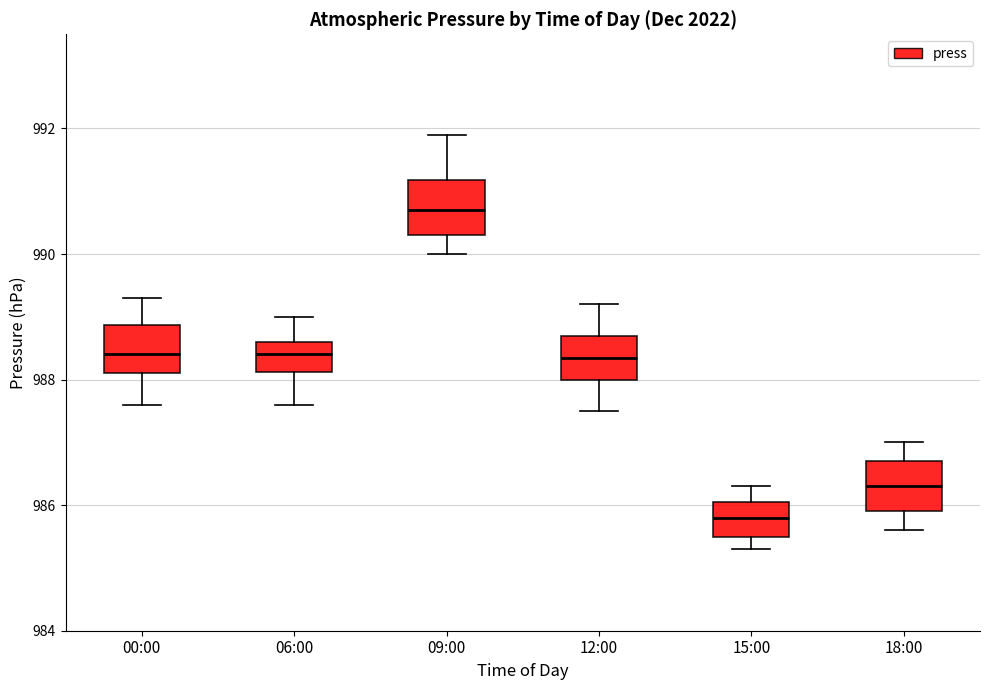

Reading left to right, read every box against the y-axis: the position of its median line, the range the box covers, and the ends of its whiskers. The values are not printed on the chart, so give them approximately, as read against the axis.

00:00: median 988.4, box 988.2 to 988.8, whiskers 987.6 to 989.4
06:00: median 988.4, box 988.2 to 988.6, whiskers 987.6 to 989.0
09:00: median 990.8, box 990.4 to 991.2, whiskers 990.0 to 992.0
12:00: median 988.4, box 988.0 to 988.8, whiskers 987.6 to 989.2
15:00: median 985.8, box 985.6 to 986.0, whiskers 985.4 to 986.4
18:00: median 986.4, box 986.0 to 986.8, whiskers 985.6 to 987.0